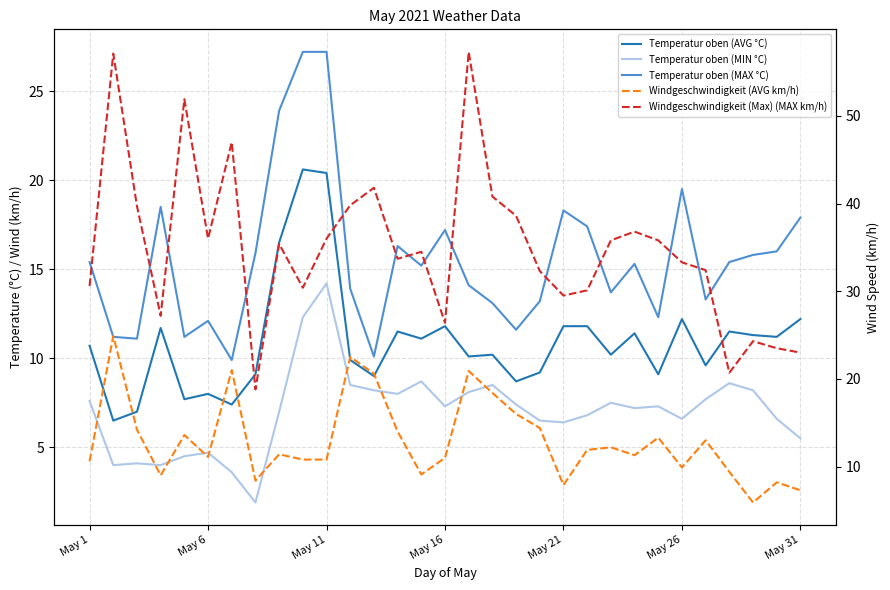

True or false: Temperatur oben (AVG °C) and Temperatur oben (MIN °C) cross at least once.

False